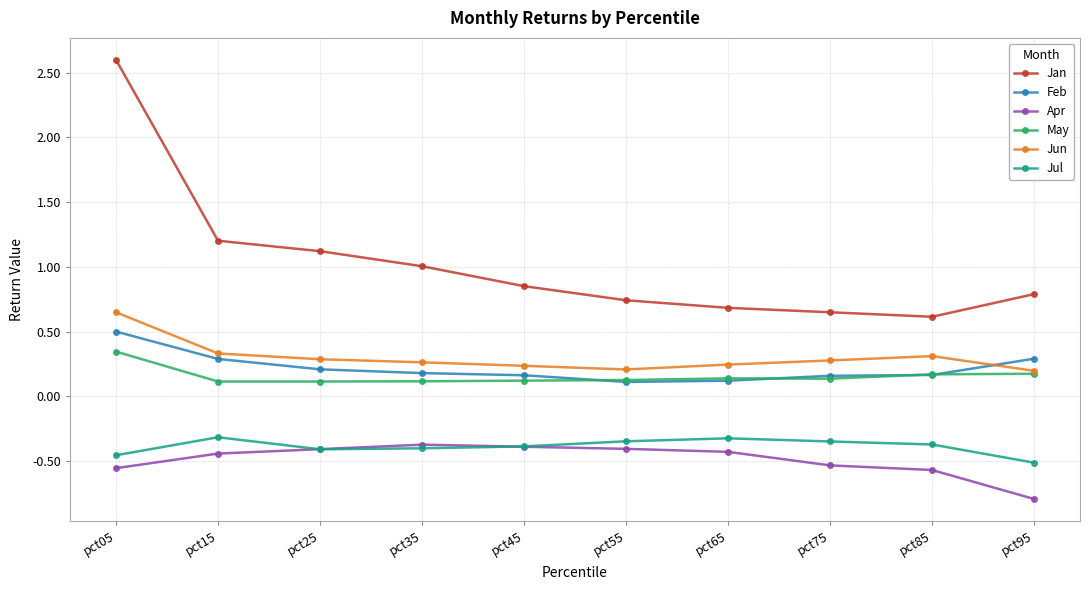

Is the value of Jul at pct95 greater than the value of Jun at pct05?

No